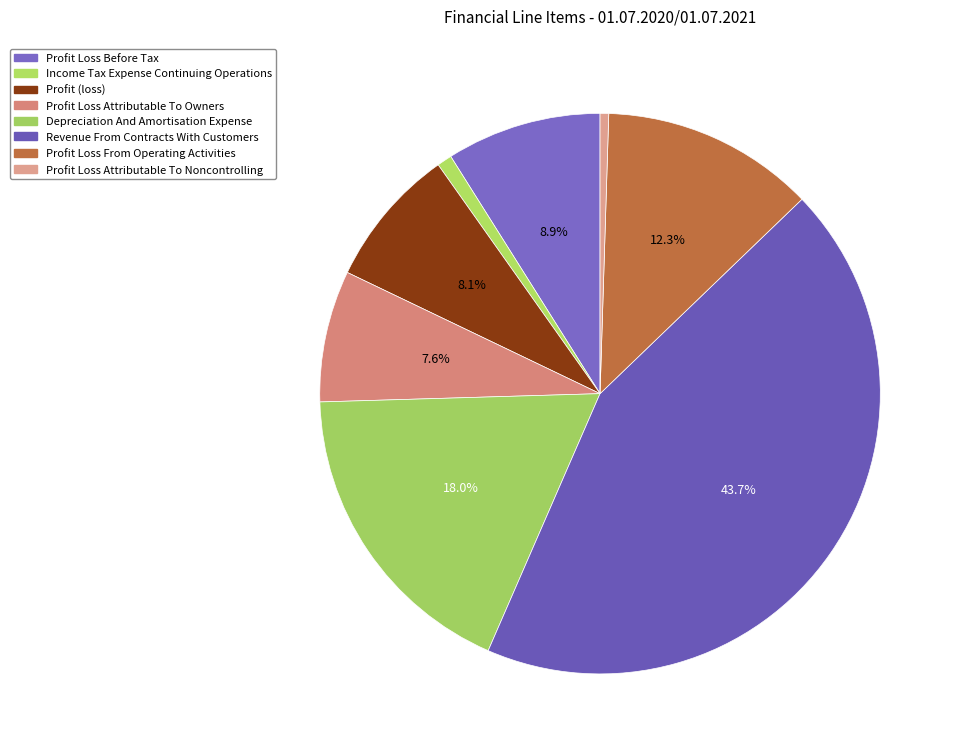

Which category has the biggest portion of the pie?

Revenue From Contracts With Customers